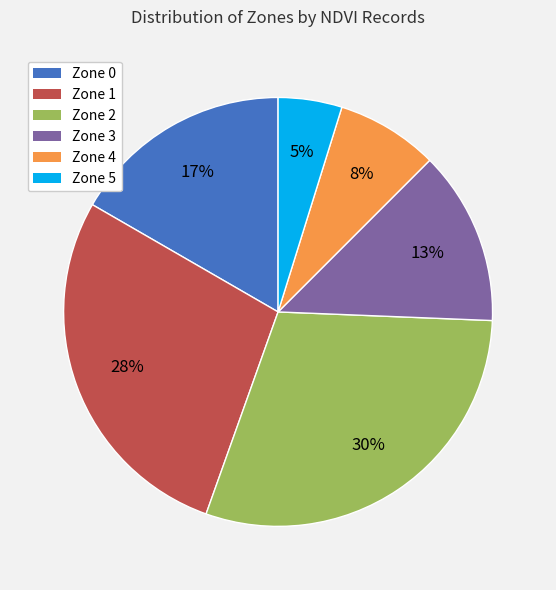

Do Zone 4 and Zone 3 together represent more than half of the pie?

No